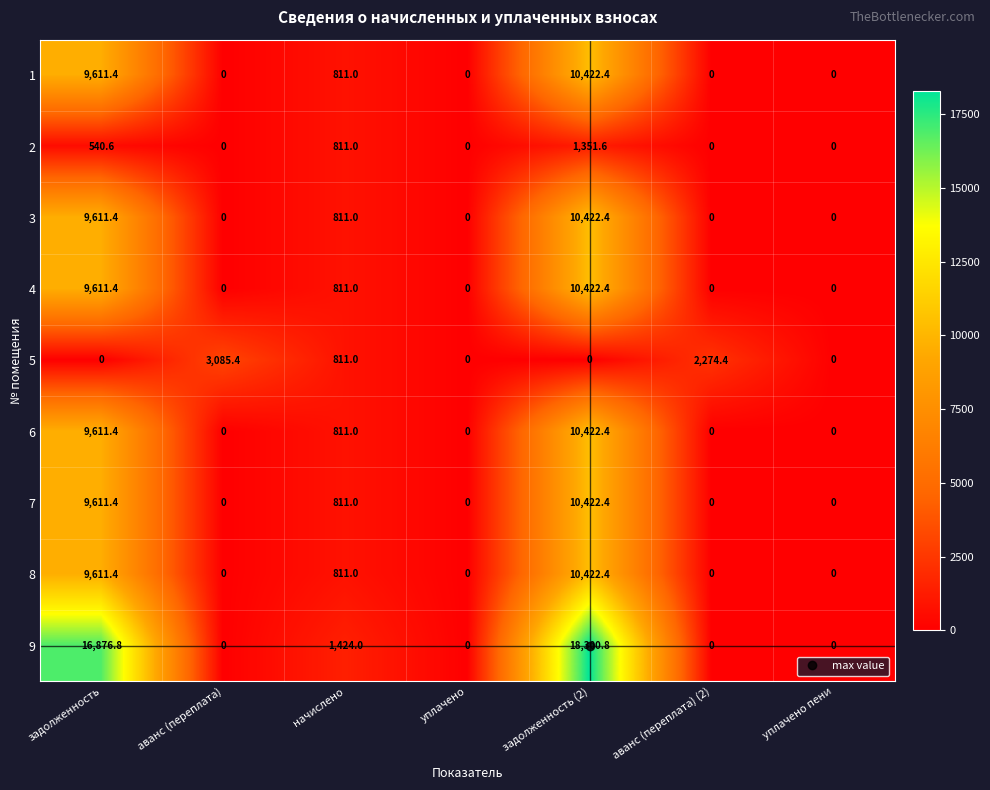

What is the sum of all 2 values?

2703.2